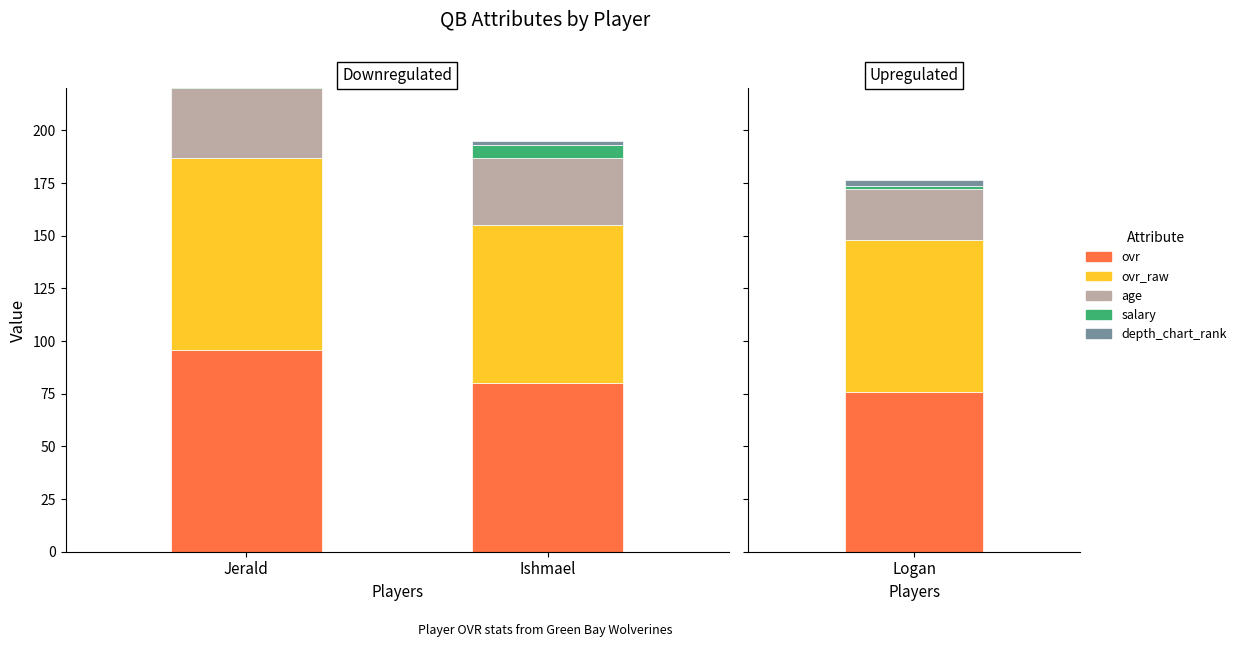

Which label corresponds to the largest value in the chart?

Jerald